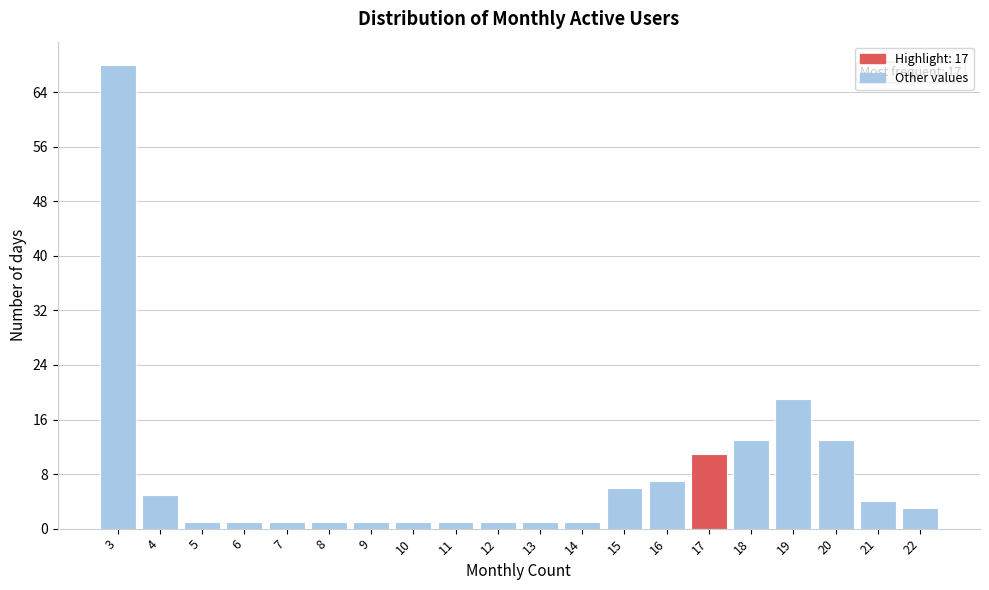

Reading left to right, list all the values displayed in this chart.

3=68	4=5	5=1	6=1	7=1	8=1	9=1	10=1	11=1	12=1	13=1	14=1	15=6	16=7	17=11	18=13	19=19	20=13	21=4	22=3